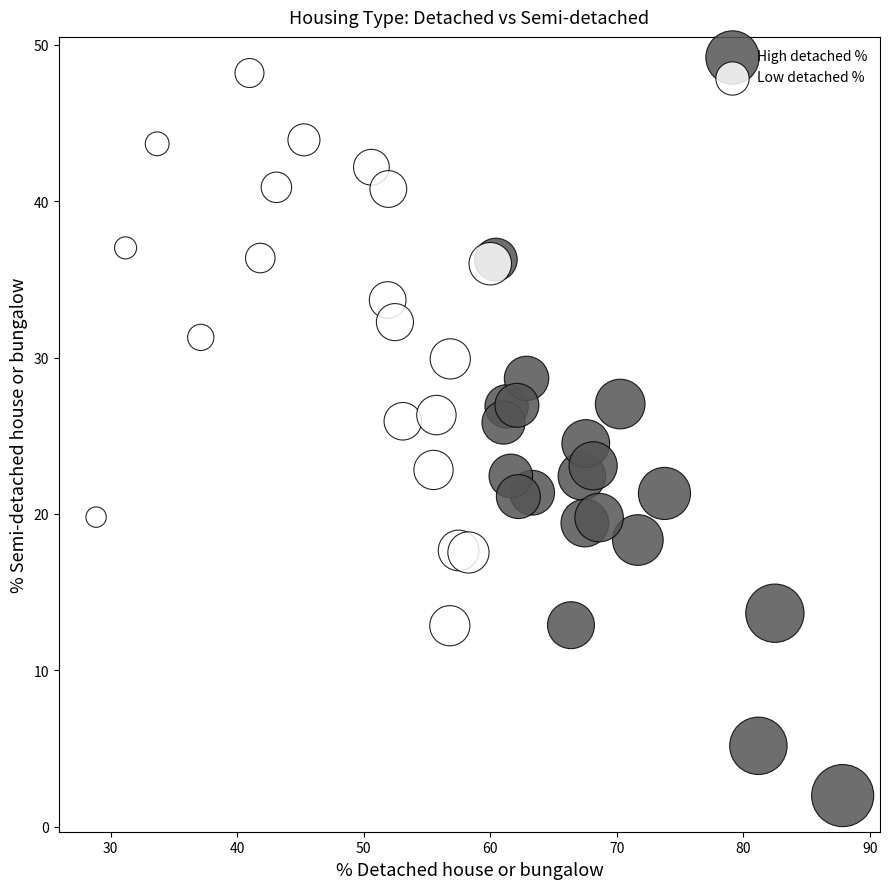

Which series reaches the minimum Y coordinate?

High detached %